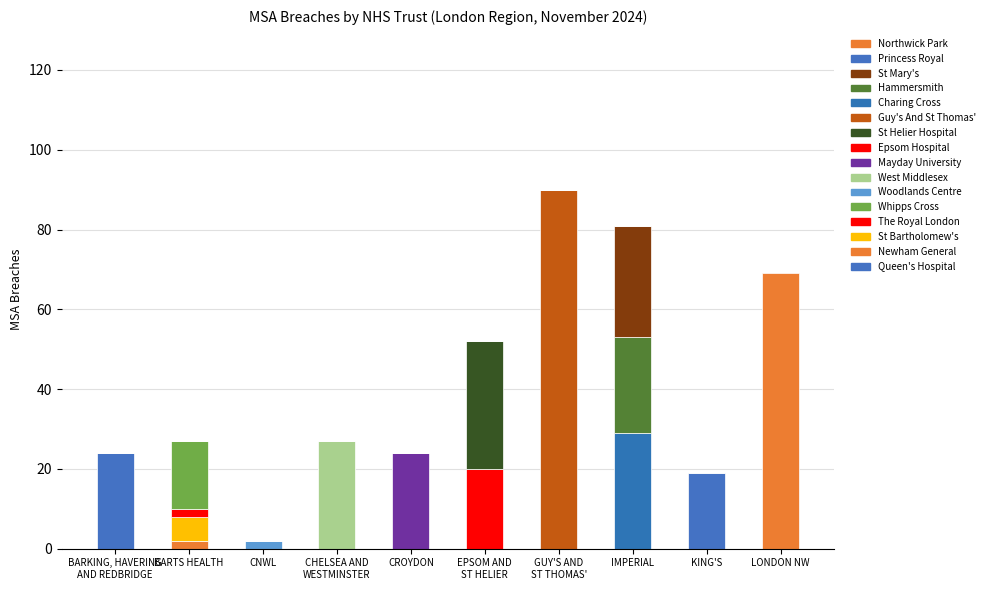

How many categories are shown in the chart?

10